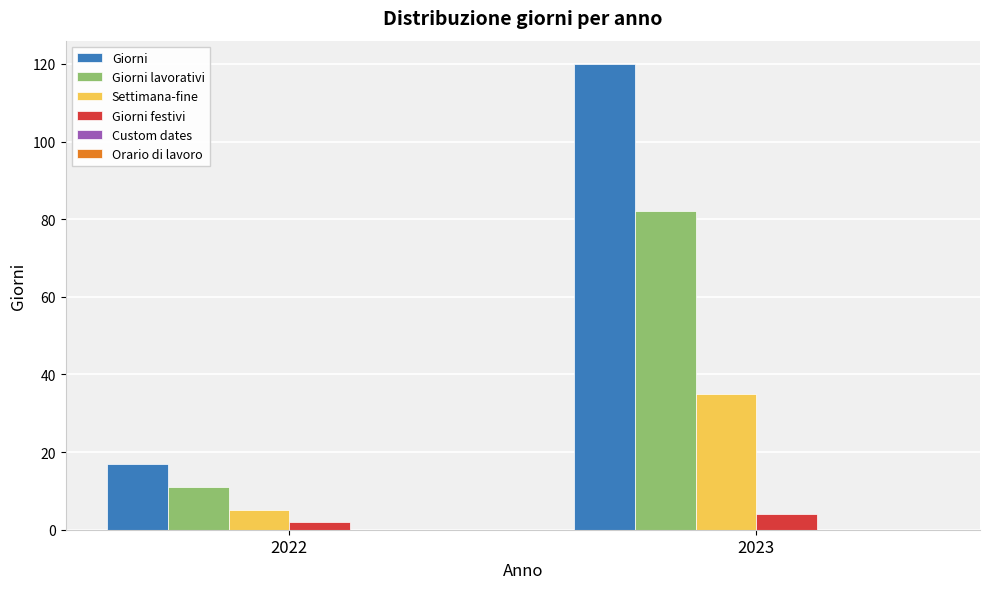

At how many categories does at least one series exceed 7?

2